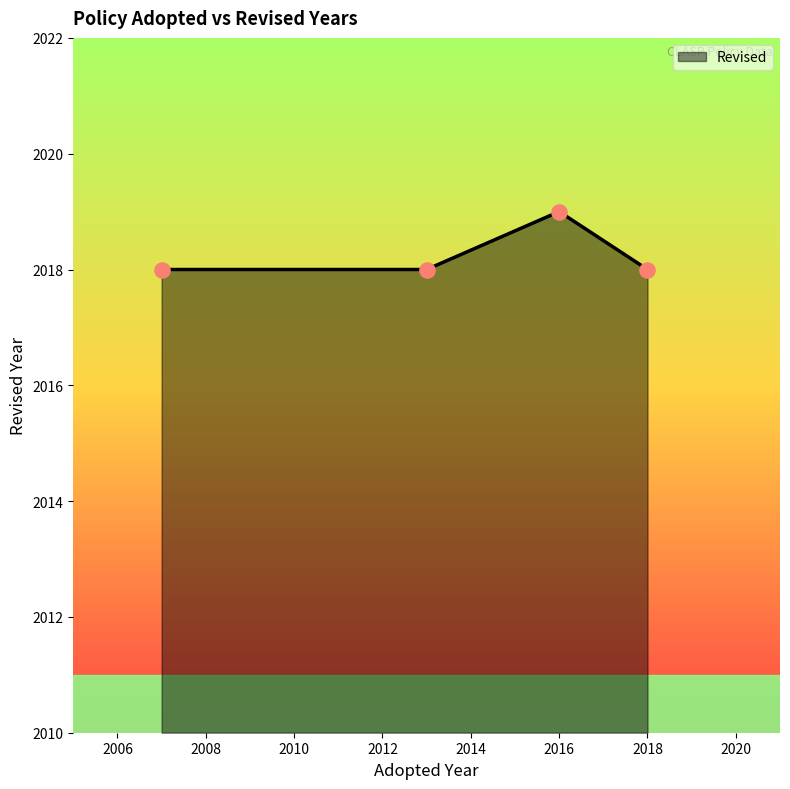

How many interior local peaks (higher than both neighbors) does the data have?

1